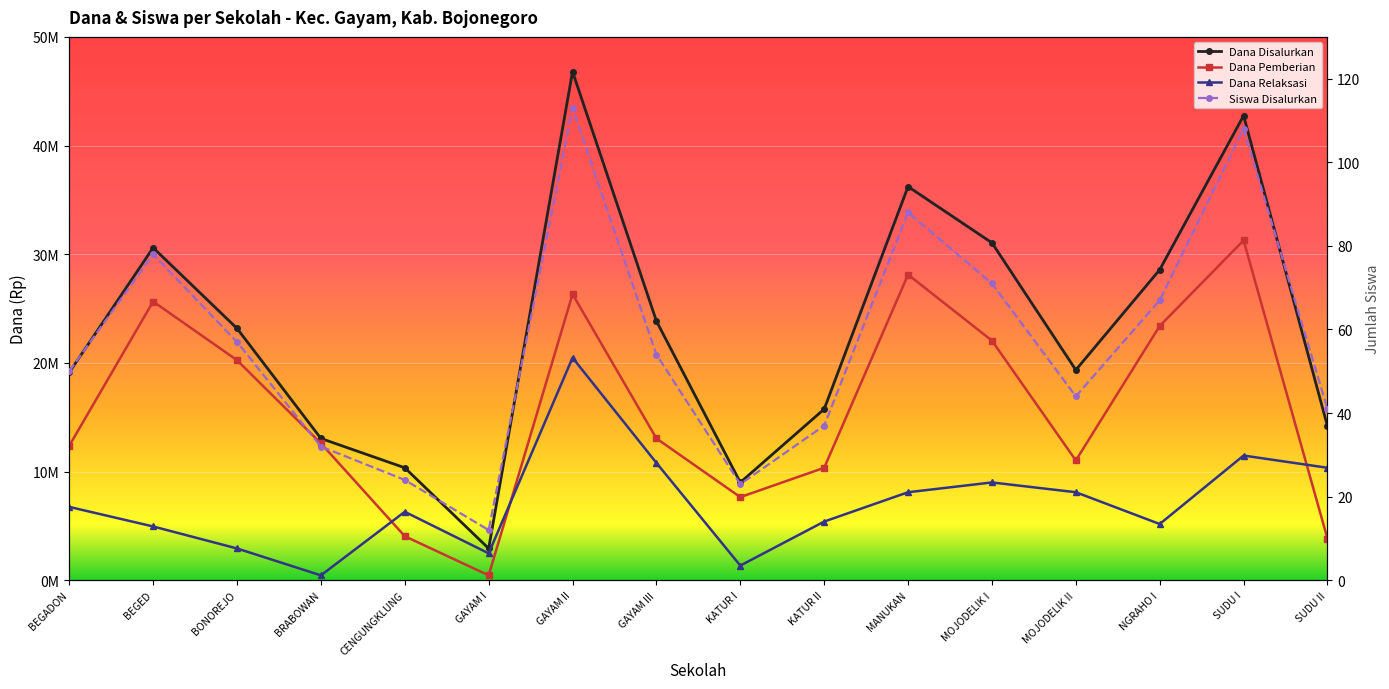

At which category is the sum across all series the highest?

GAYAM II